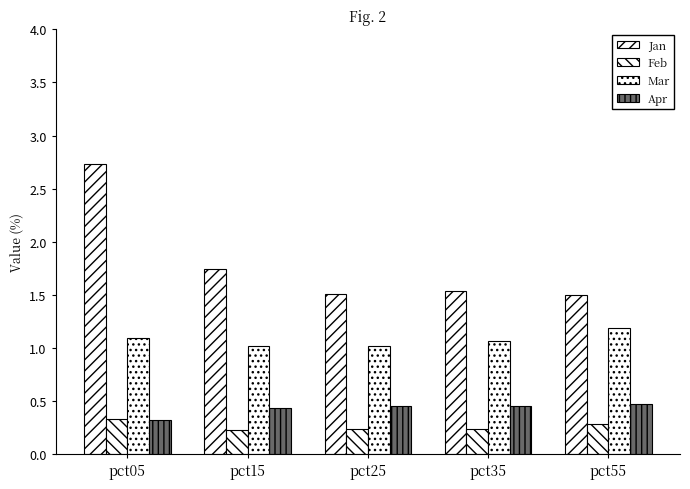

What is the minimum value for Jan?

1.5